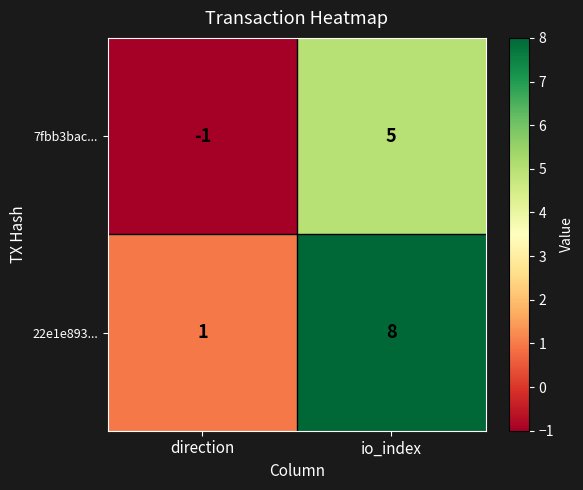

What is the total value across all series at io_index?

13